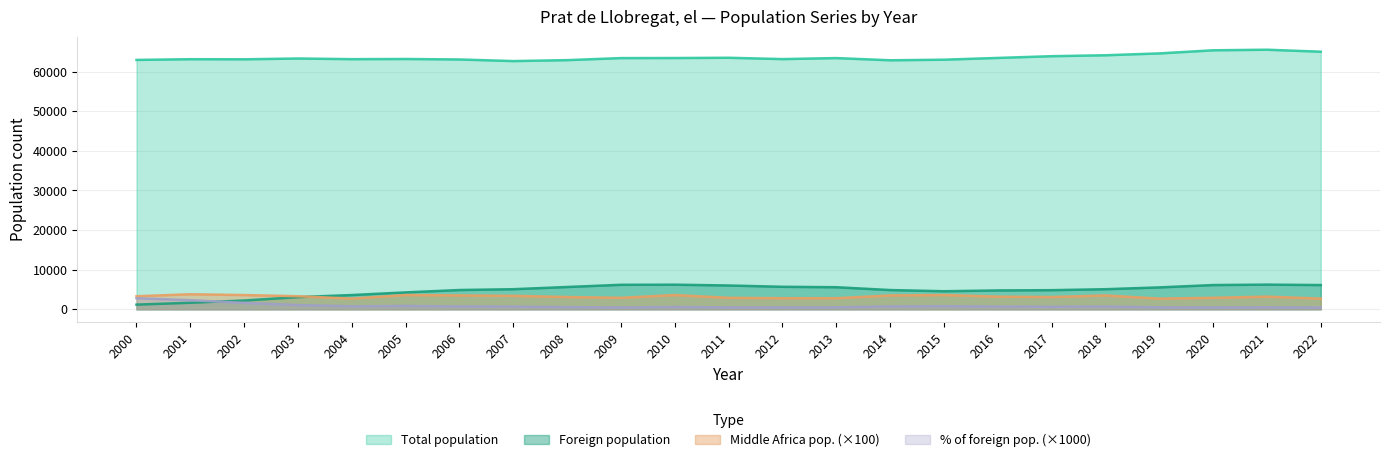

What is the difference between the maximum and minimum values in the % of foreign pop. series?

2350